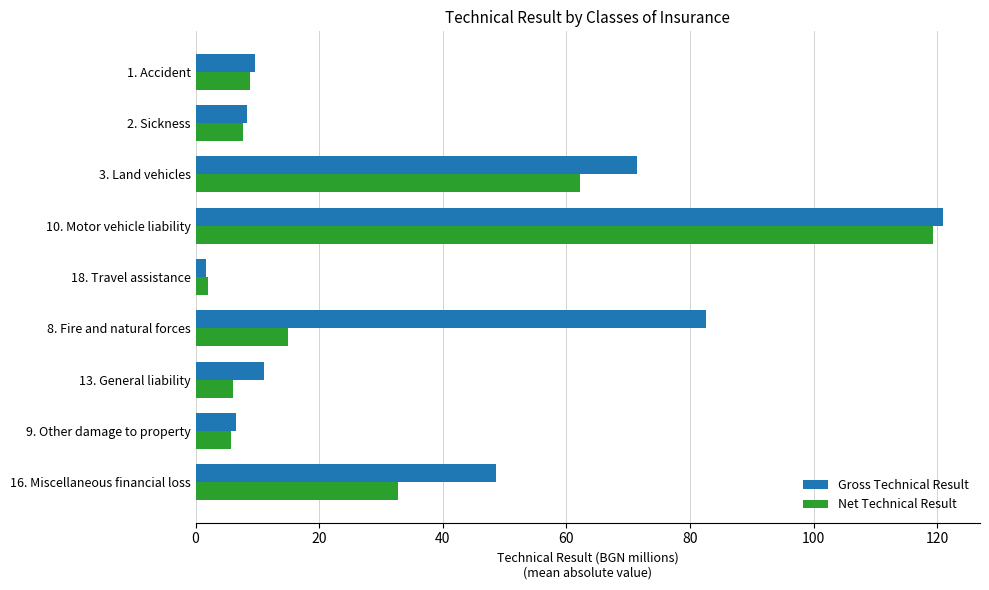

Count the number of categories in the chart.

9